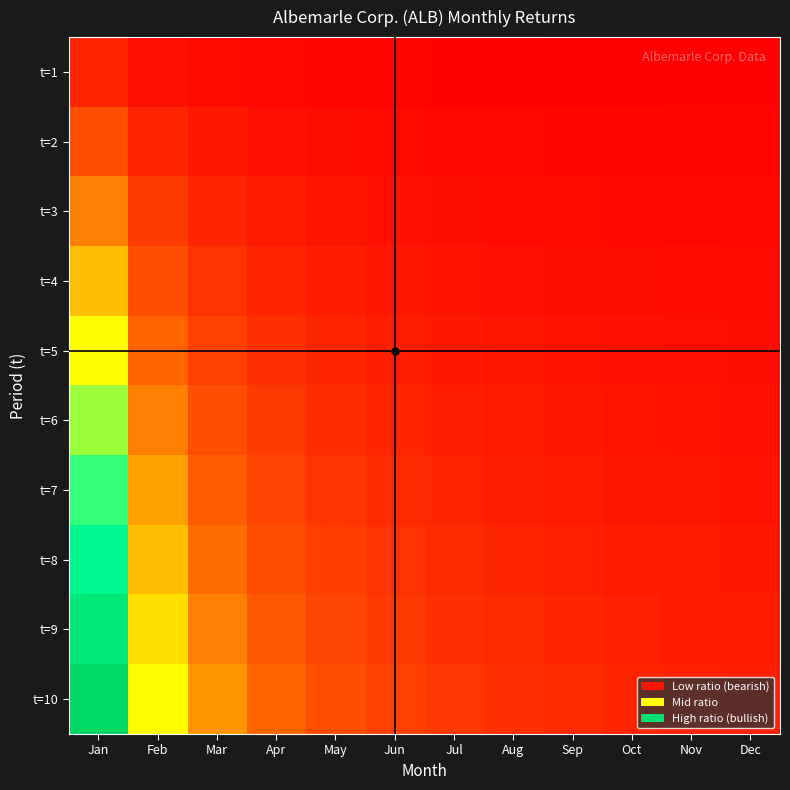

At how many categories does at least one series exceed 7?

1